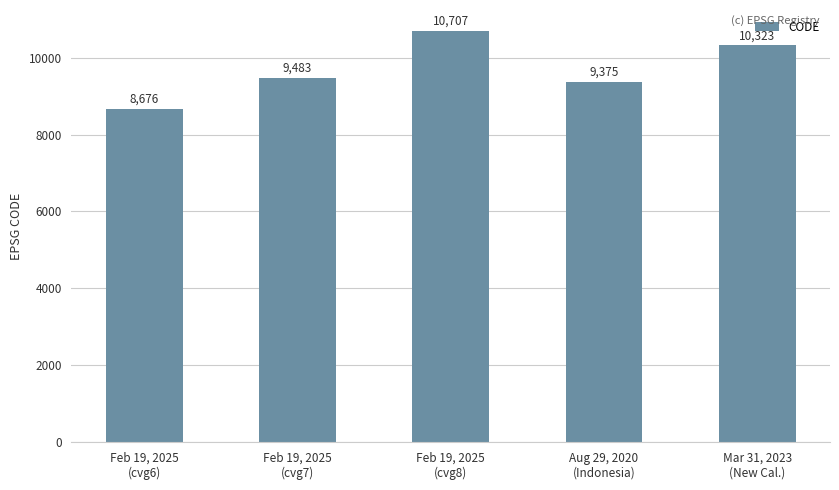

Which label corresponds to the smallest value in the chart?

Feb 19, 2025
(cvg6)